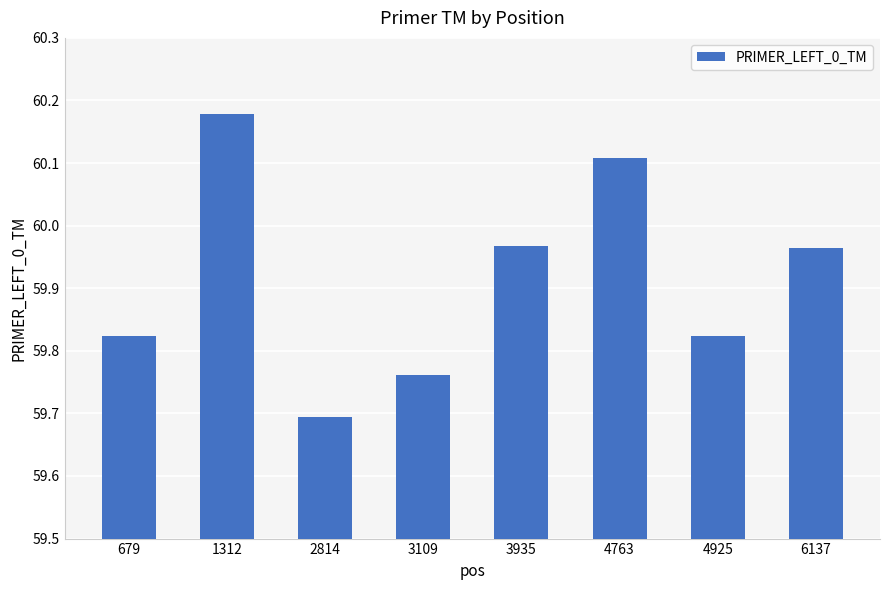

The chart shows a value of 82.0 at 2814. True or false?

False